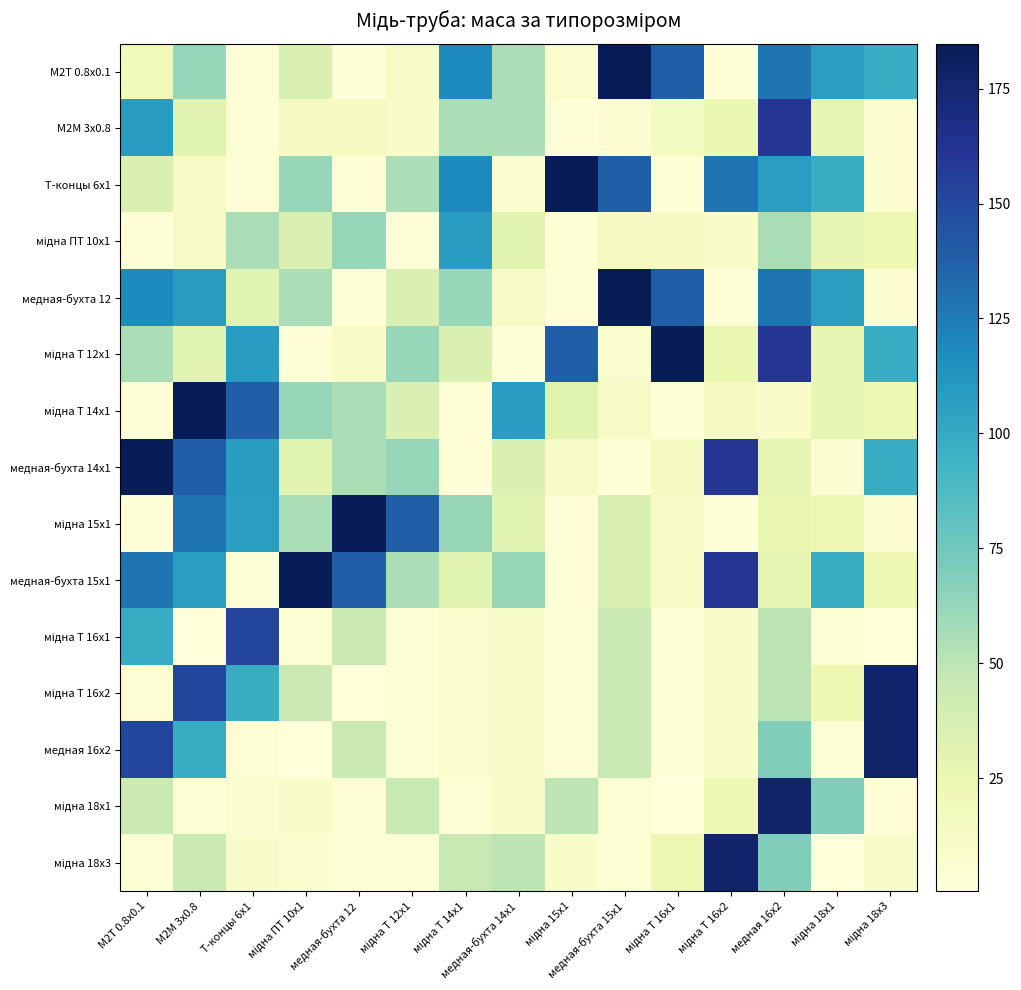

At мідна Т 16х1, list the series in order from largest to smallest.

мідна Т 12х1, М2Т 0.8х0.1, медная-бухта 12, мідна 18х3, мідна ПТ 10х1, медная-бухта 14х1, М2М 3х0.8, мідна 15х1, медная-бухта 15х1, мідна Т 14х1, мідна Т 16х1, мідна Т 16х2, медная 16х2, Т-концы 6х1, мідна 18х1